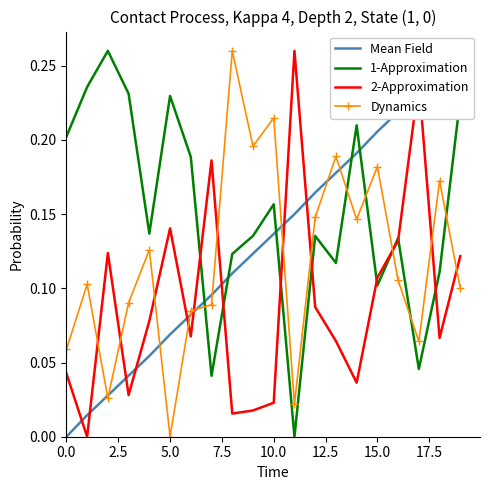

Reading left to right, list all the values displayed in this chart.

Mean Field: 0.0	0.0	0.0	0.0	0.1	0.1	0.1	0.1	0.1	0.1	0.1	0.1	0.2	0.2	0.2	0.2	0.2	0.2	0.2	0.3
1-Approximation: 0.2	0.2	0.3	0.2	0.1	0.2	0.2	0.0	0.1	0.1	0.2	0.0	0.1	0.1	0.2	0.1	0.1	0.0	0.1	0.2
2-Approximation: 0.0	0.0	0.1	0.0	0.1	0.1	0.1	0.2	0.0	0.0	0.0	0.3	0.1	0.1	0.0	0.1	0.1	0.2	0.1	0.1
Dynamics: 0.1	0.1	0.0	0.1	0.1	0.0	0.1	0.1	0.3	0.2	0.2	0.0	0.1	0.2	0.1	0.2	0.1	0.1	0.2	0.1